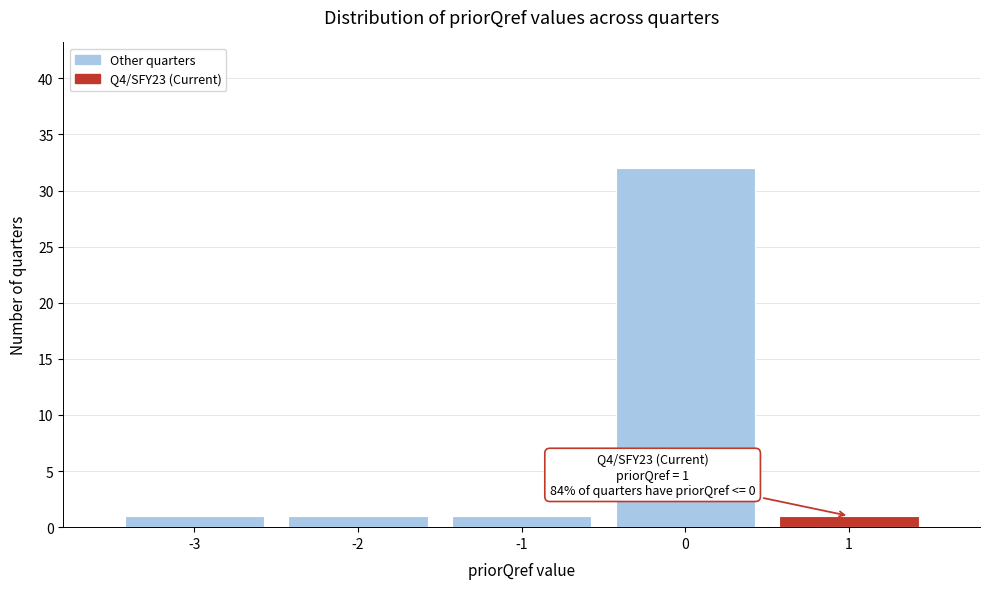

Which range on the x-axis has the tallest bar?

-0.5 to 0.5